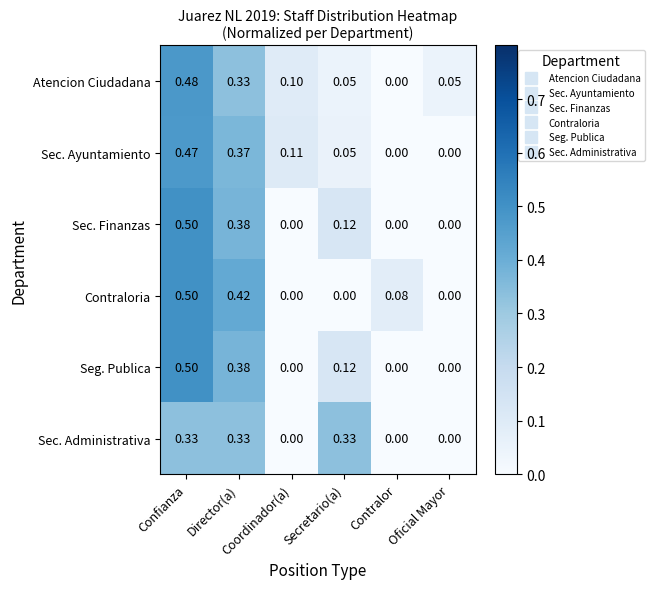

How many series are shown in this chart?

6